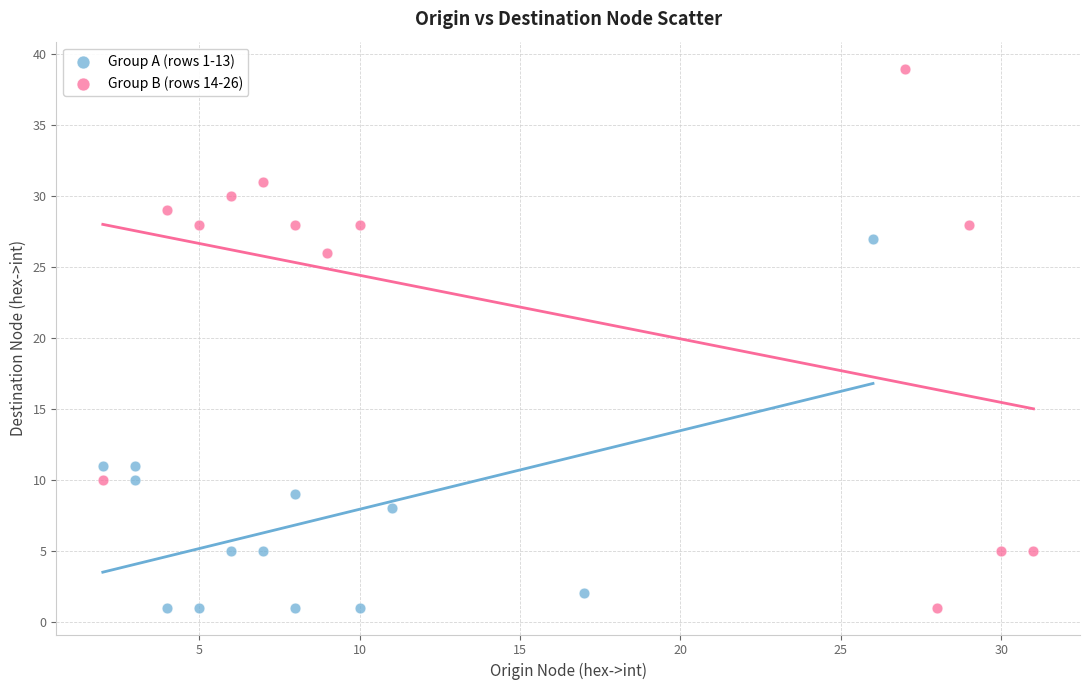

What are all the series names shown in the legend?

Group A (rows 1-13), Group B (rows 14-26)